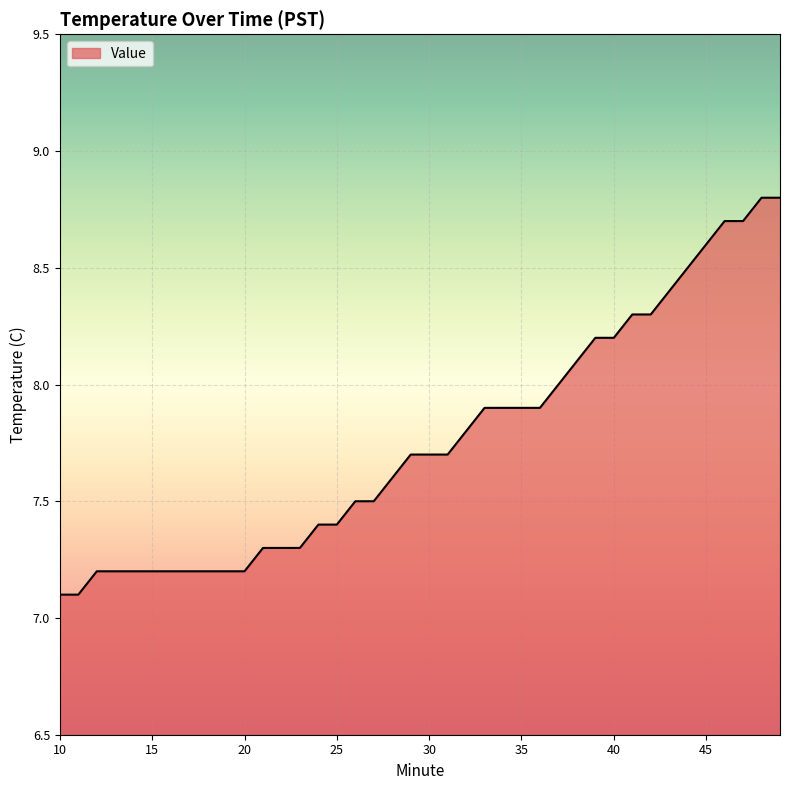

Does the chart display data point markers on the line(s)?

No